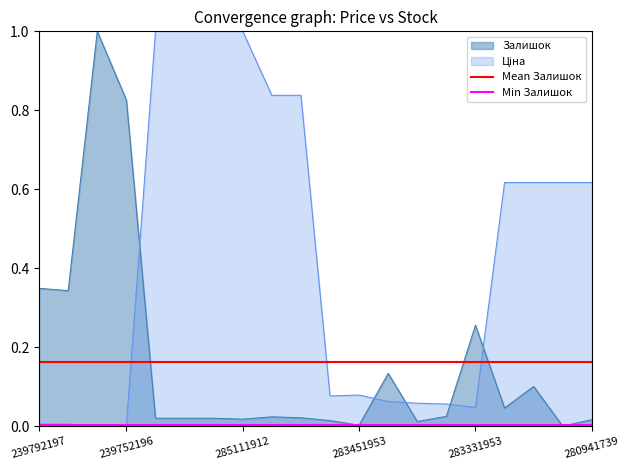

What is the highest value of the Залишок series?

1.0